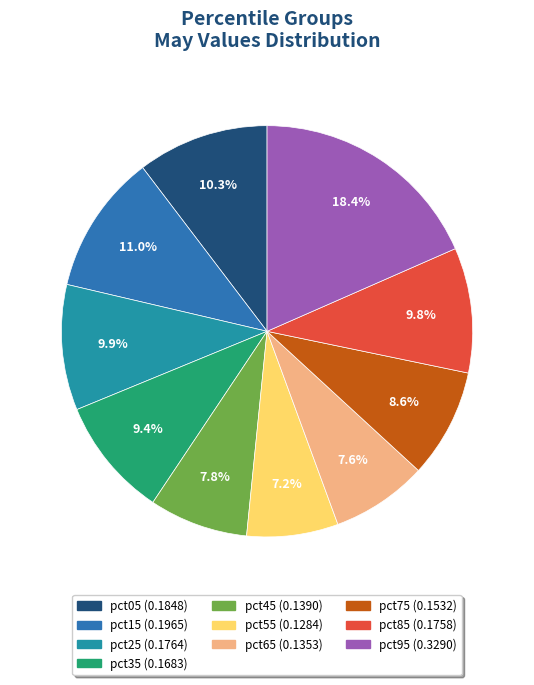

To the nearest percent, what percentage of the pie is pct95?

18%